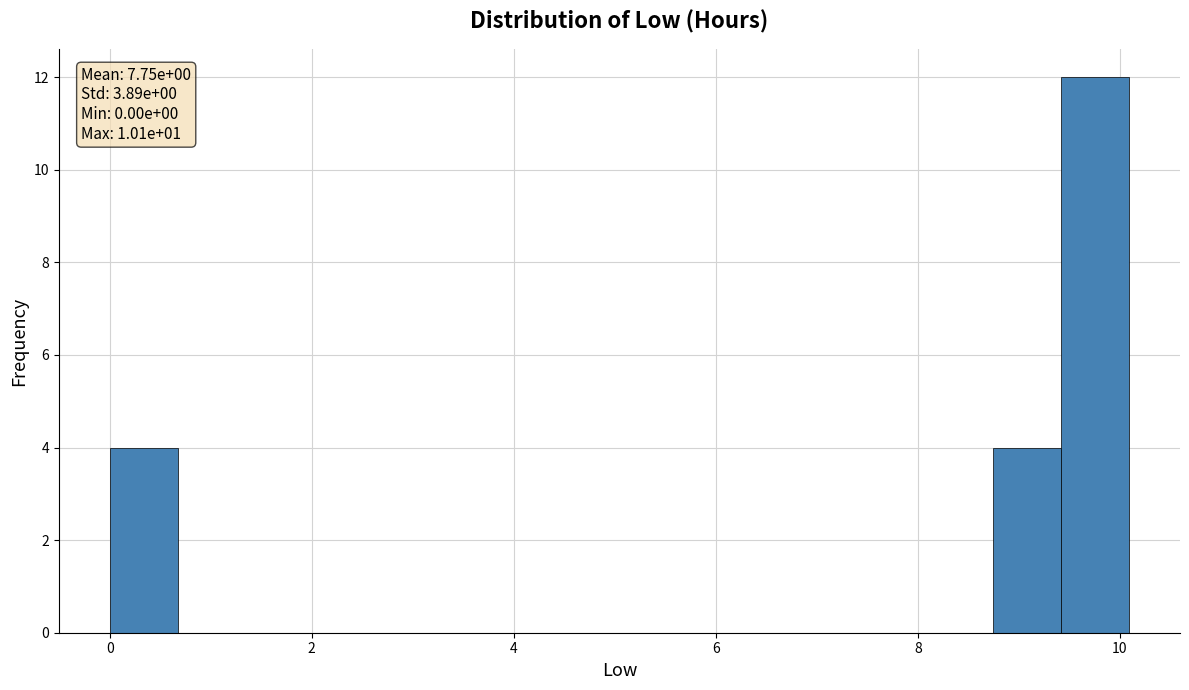

Around what value on the x-axis is the tallest bar? Give the approximate position of its centre, as read against the axis.

9.8